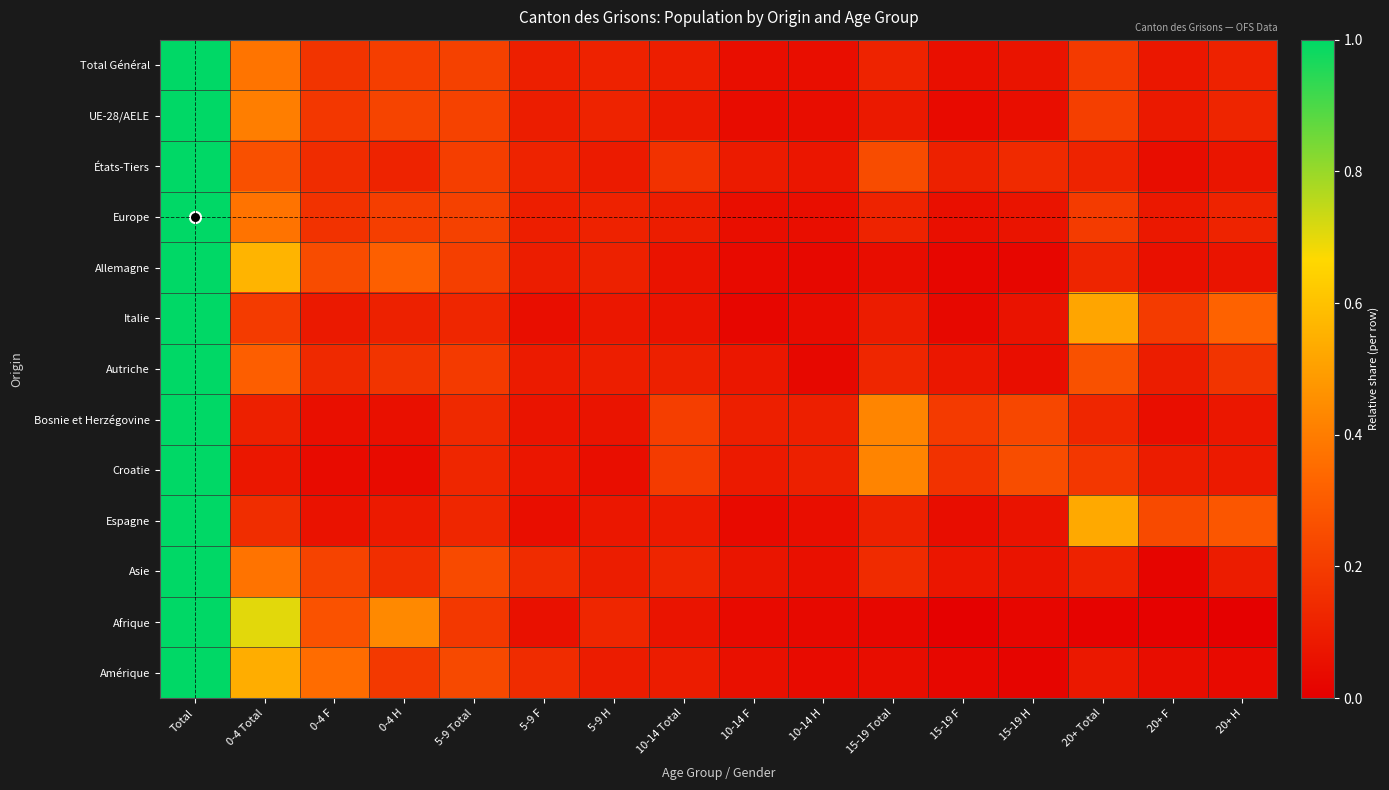

At which category does the chart reach its peak across all series?

Total